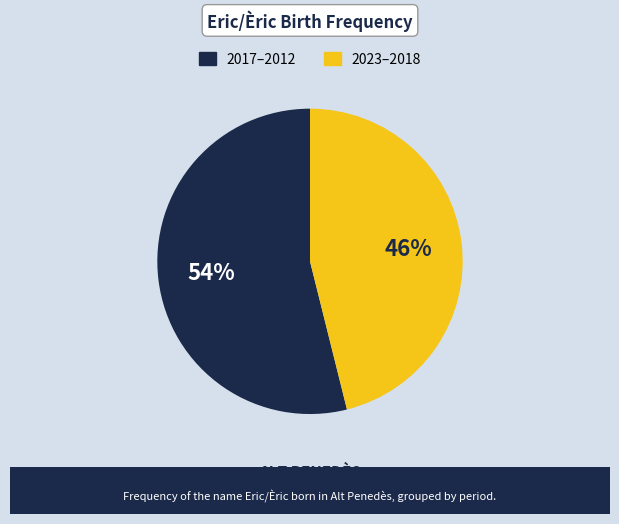

To the nearest percent, what is the difference between the largest and smallest slice percentages?

8%